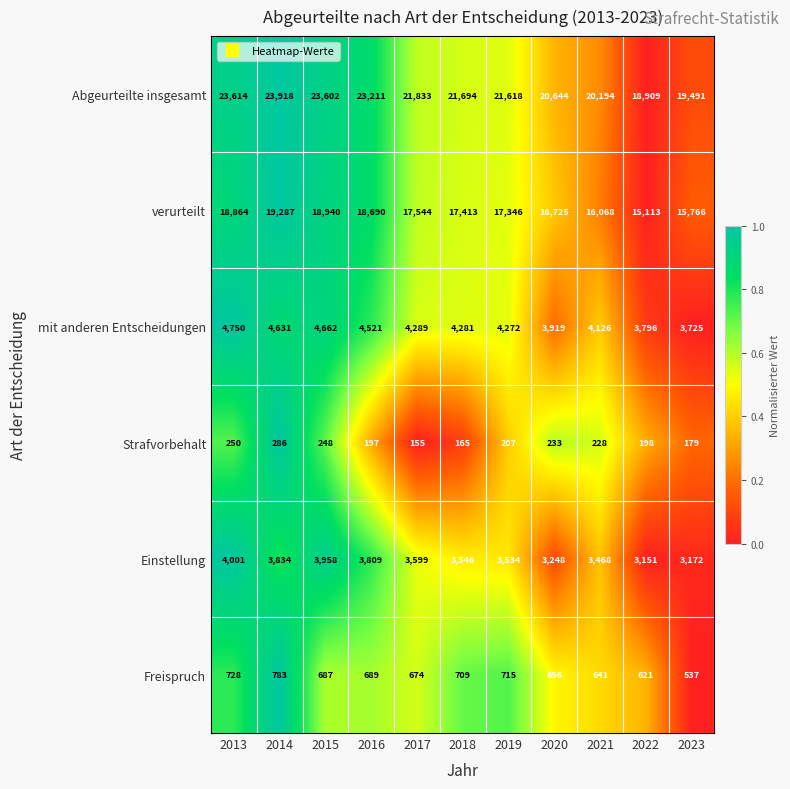

Rank the series at 2019 from lowest to highest value.

Strafvorbehalt, Freispruch, Einstellung, mit anderen Entscheidungen, verurteilt, Abgeurteilte insgesamt